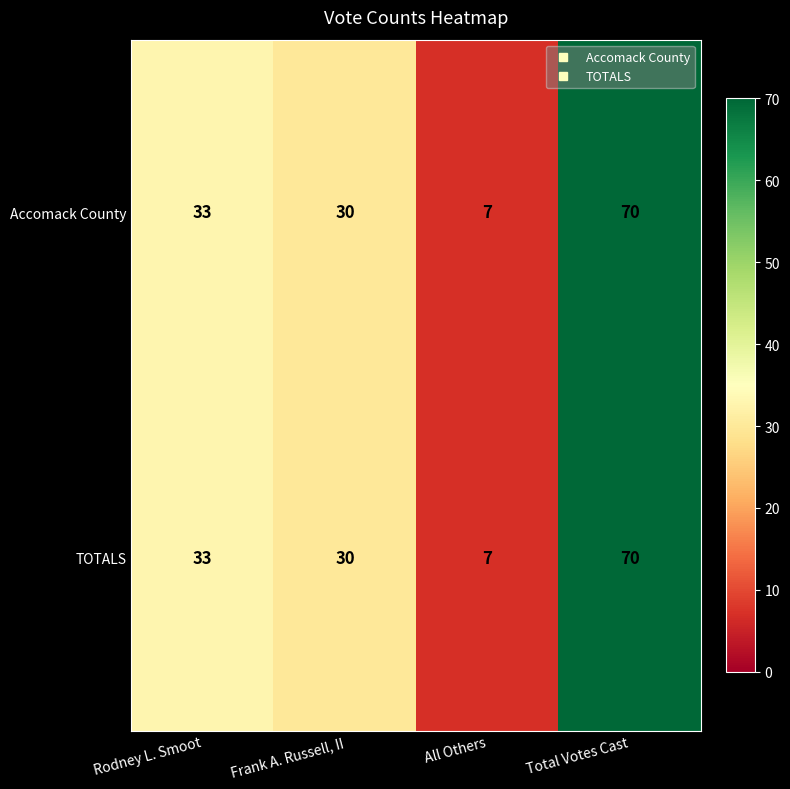

At which category is the sum across all series the highest?

Total Votes Cast